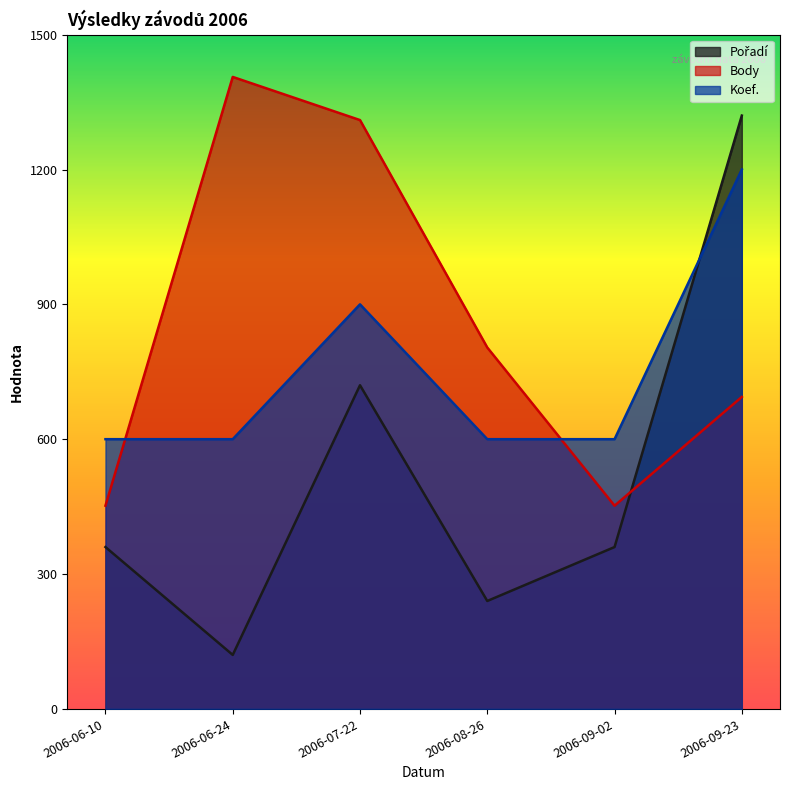

Reading left to right, transcribe all the data shown in this chart.

Pořadí: 360	120	720	240	360	1320
Body: 452	1406	1310	804	452	694
Koef.: 600	600	900	600	600	1200